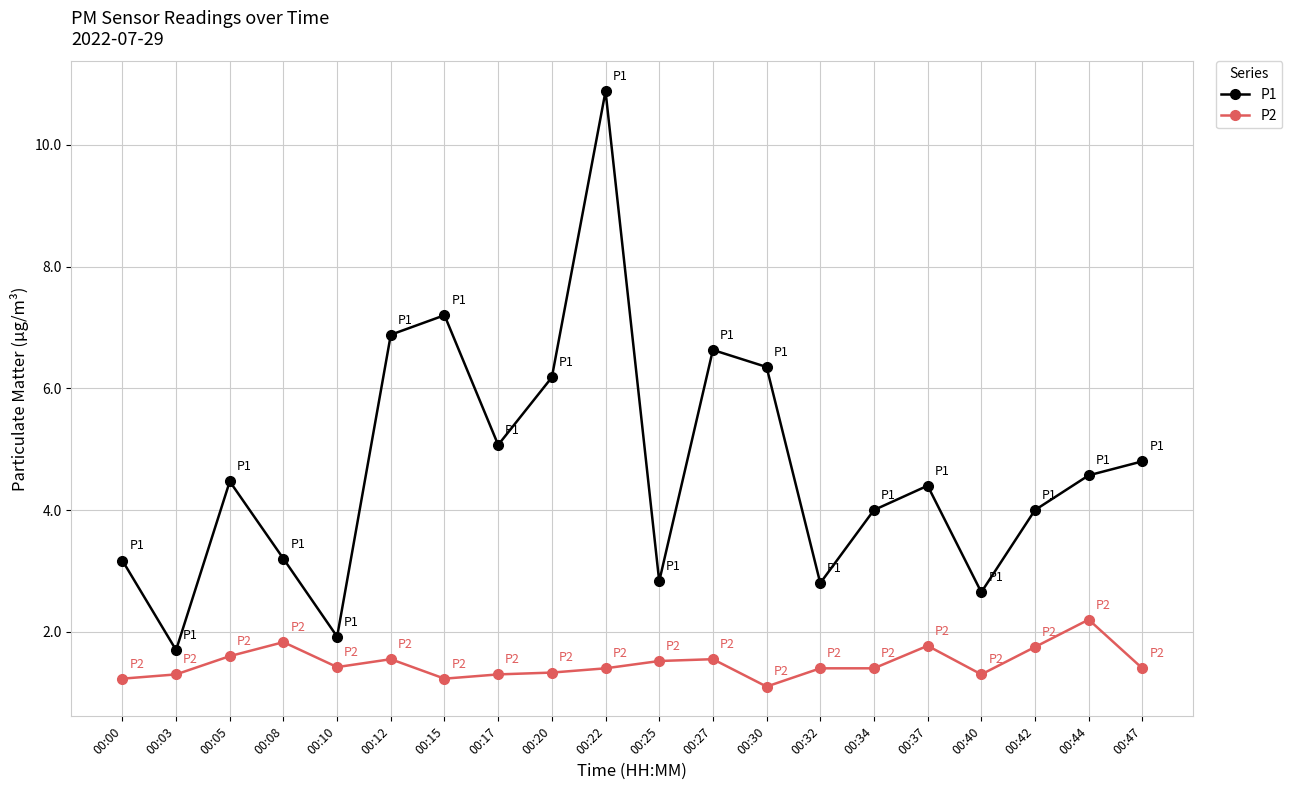

True or false: P1 has more than 2 interior local peaks.

True